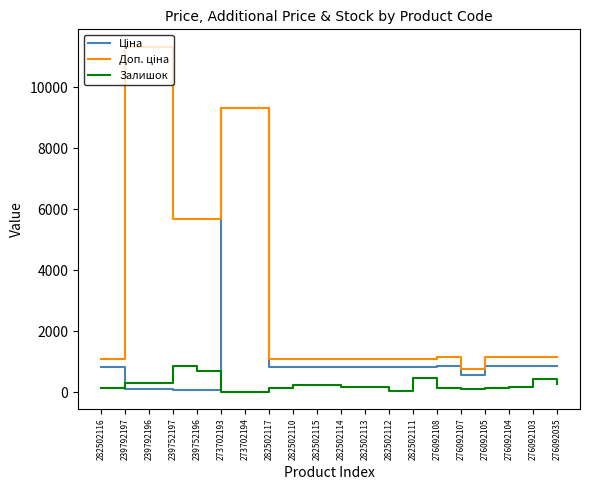

What is the maximum value shown in the chart?

11334.0